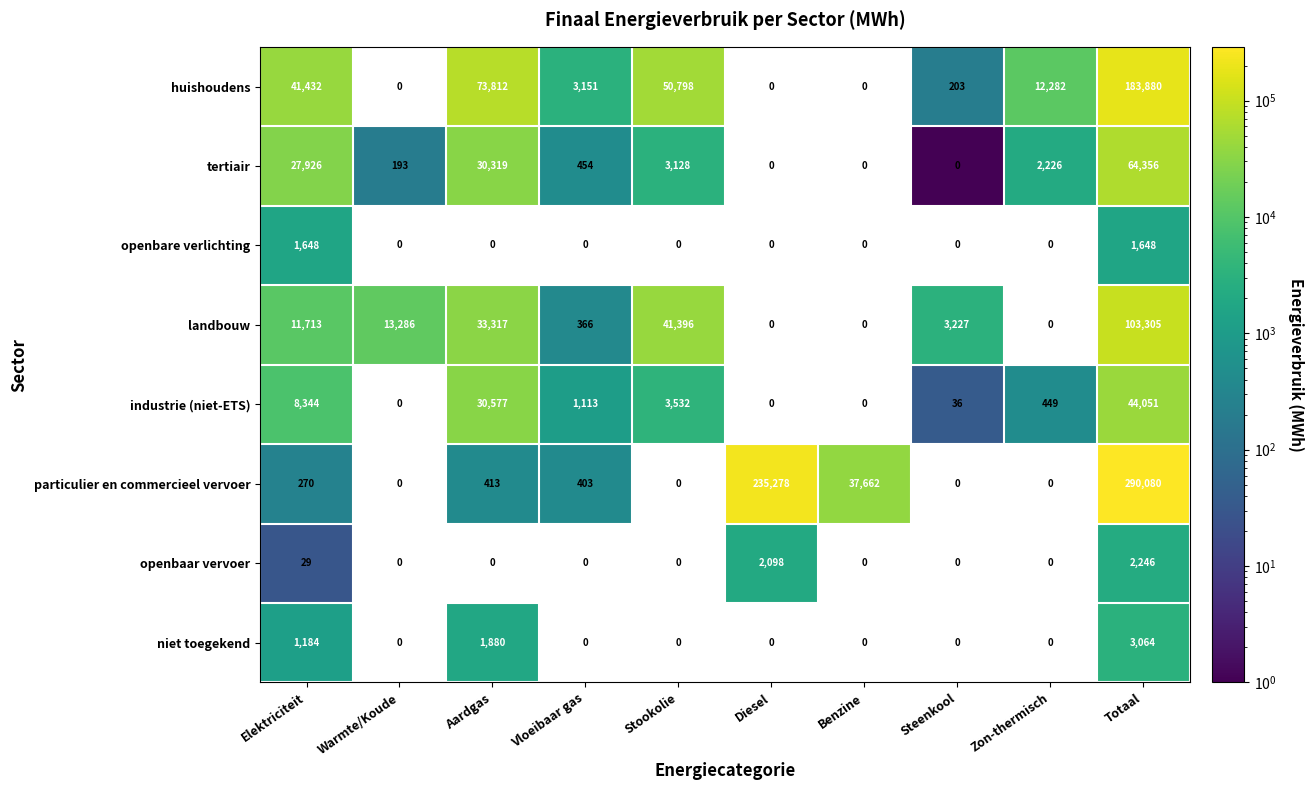

What is the total value across all series at Vloeibaar gas?

5487